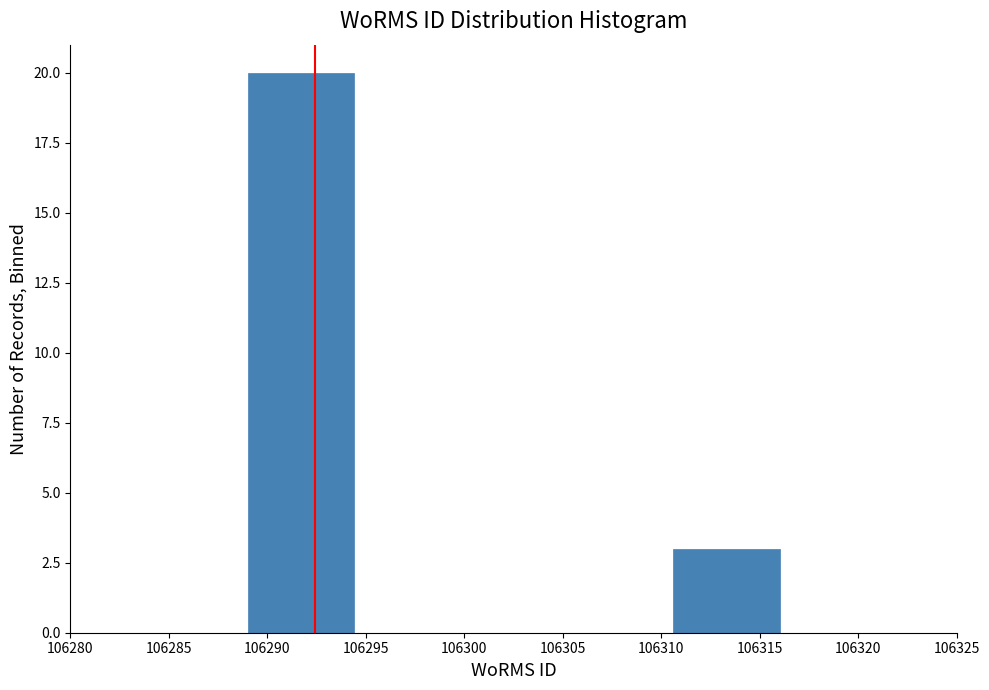

Reading left to right, list every bar in this chart as the range it spans on the x-axis followed by its height. Neither the bar edges nor the heights are printed on the chart, so give them approximately, as read against the axes.

106289.0 to 106294.4: 20
106294.4 to 106299.8: 0
106299.8 to 106305.2: 0
106305.2 to 106310.6: 0
106310.6 to 106316.0: 3